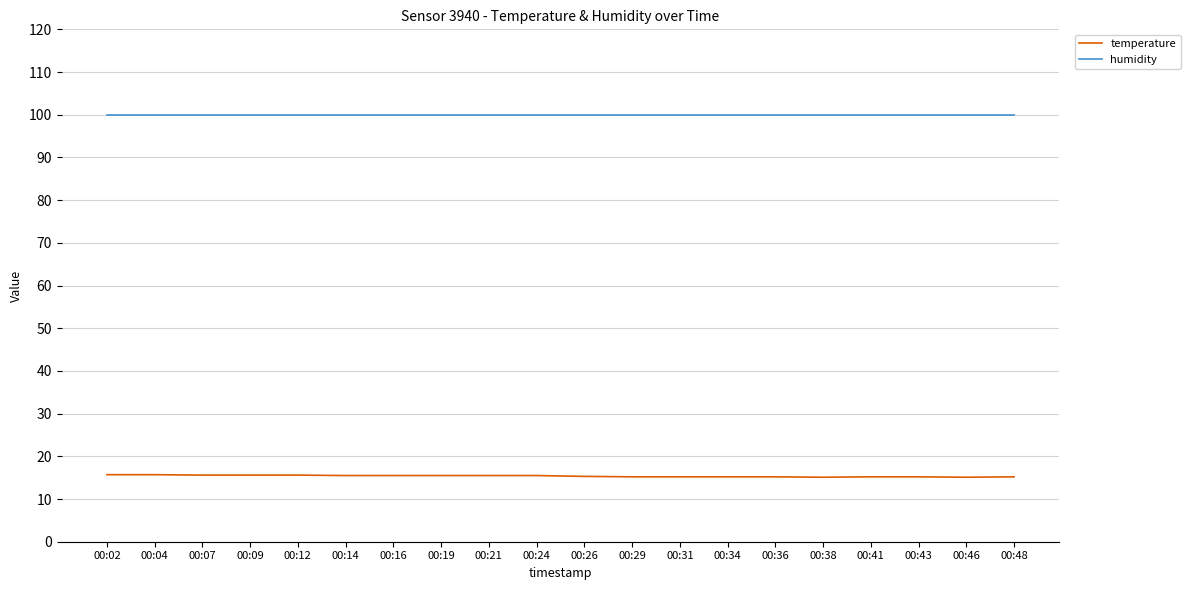

True or false: temperature and humidity cross at least once.

False